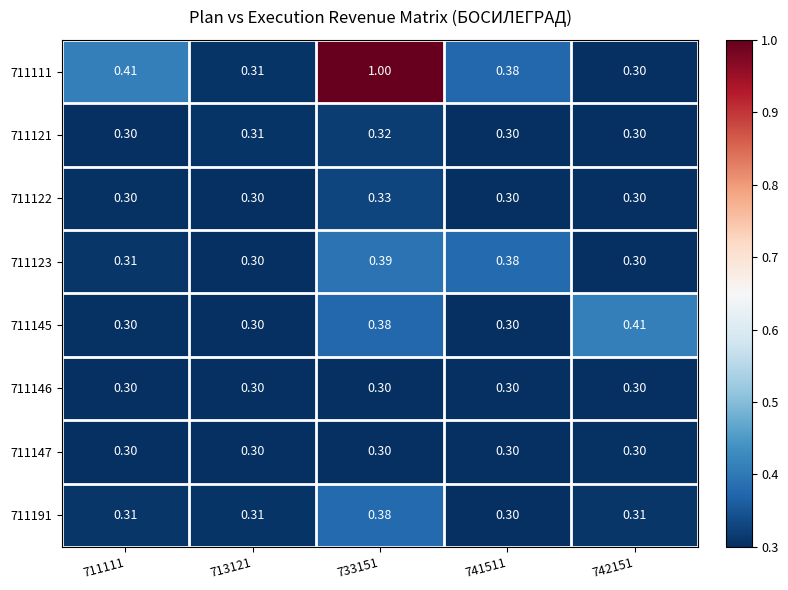

Which series changed the most between 713121 and 742151?

711145